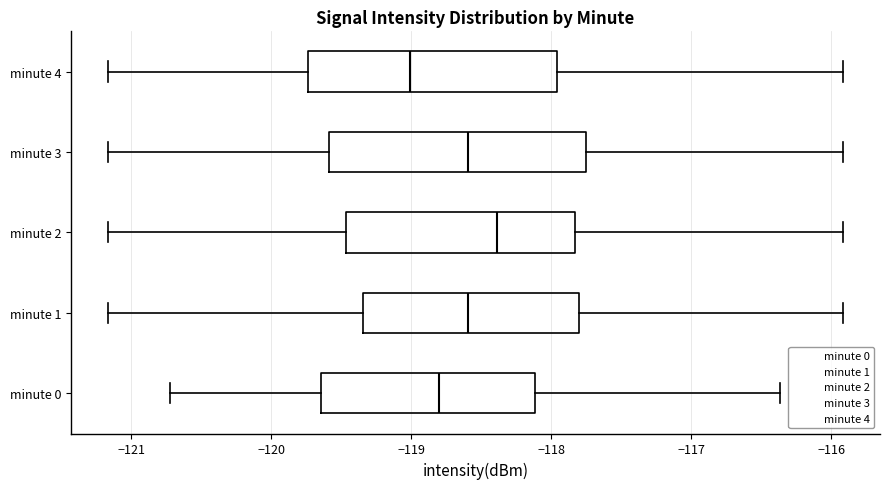

Where is the right edge of the box for minute 1 on the x-axis? The values are not printed on the chart, so give them approximately, as read against the axis.

-117.8